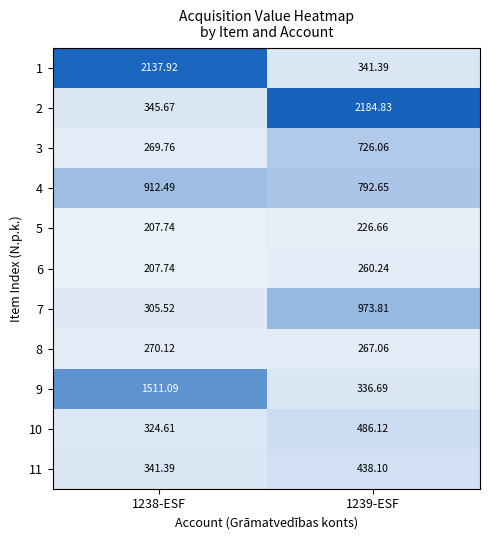

Is the value of 6 at 1238-ESF greater than the value of 10 at 1238-ESF?

No